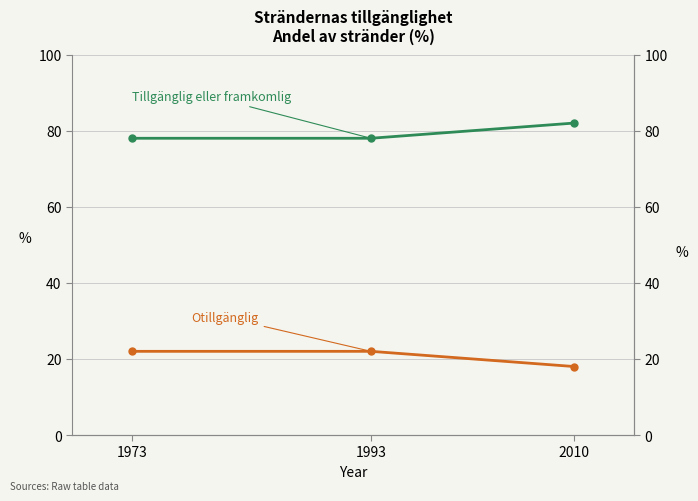

What is the sum of all Tillgänglig eller framkomlig values?

238